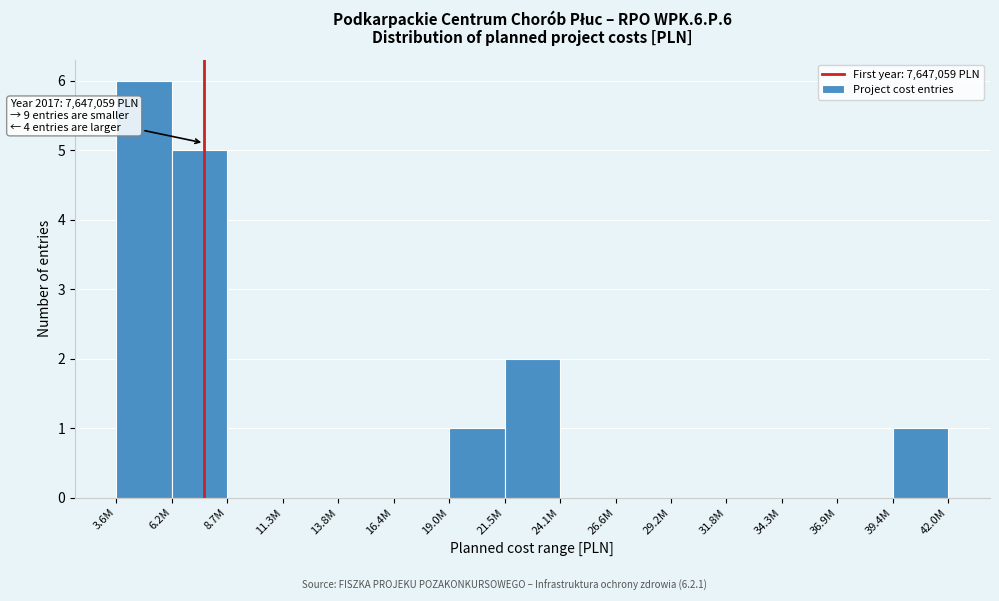

Reading right to left, extract all data points from this chart.

39.4M=1	36.9M=0	34.3M=0	31.8M=0	29.2M=0	26.6M=0	24.1M=0	21.5M=2	19.0M=1	16.4M=0	13.8M=0	11.3M=0	8.7M=0	6.2M=5	3.6M=6